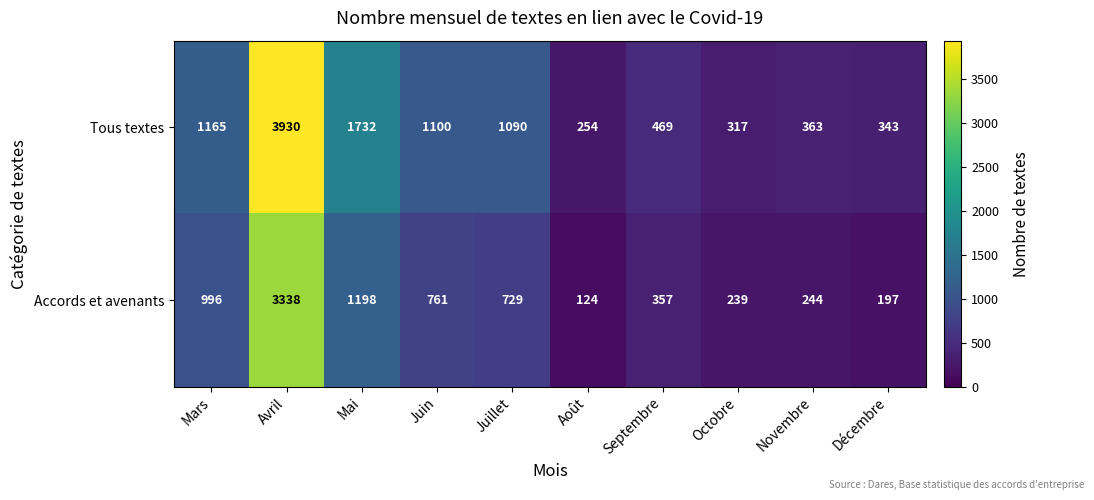

At which label is Tous textes closest to 2092?

Mai